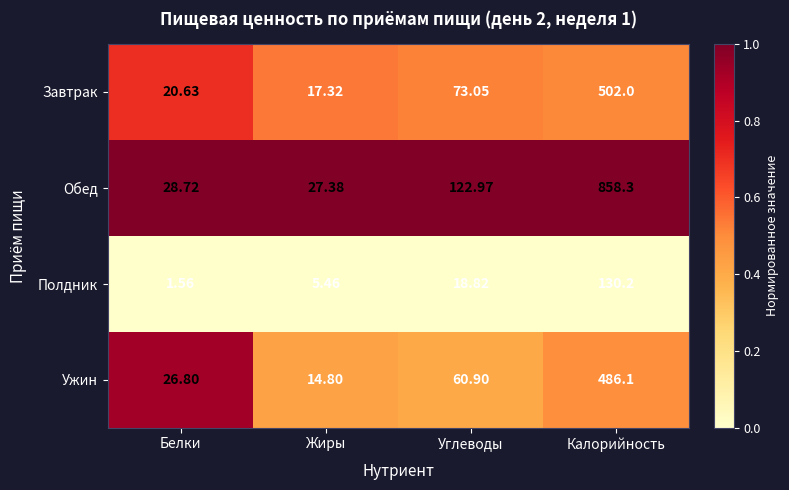

What is the greatest value displayed?

858.3